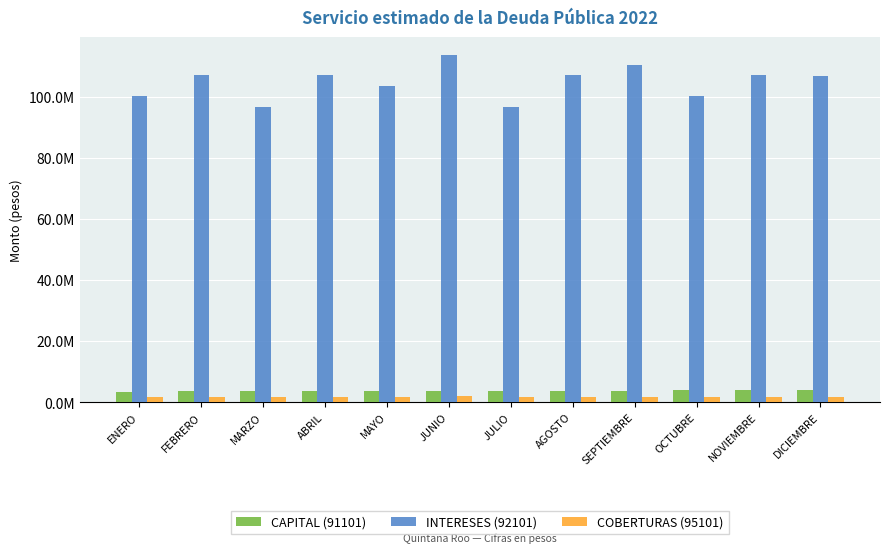

What are all the series names shown in the legend?

CAPITAL (91101), INTERESES (92101), COBERTURAS (95101)